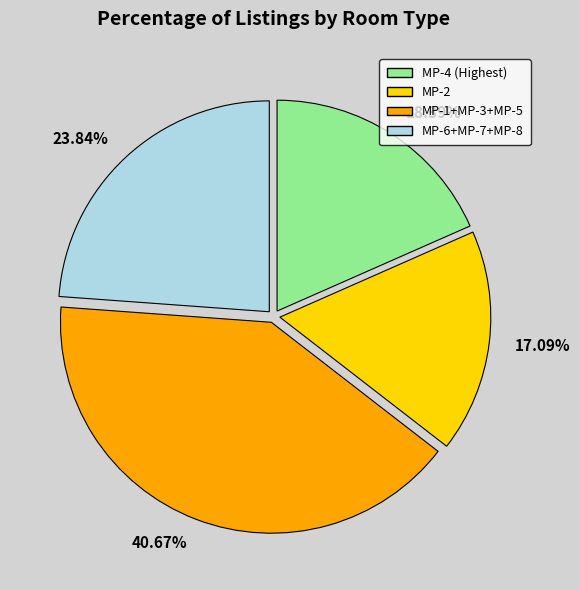

Is there a majority slice in this chart?

No